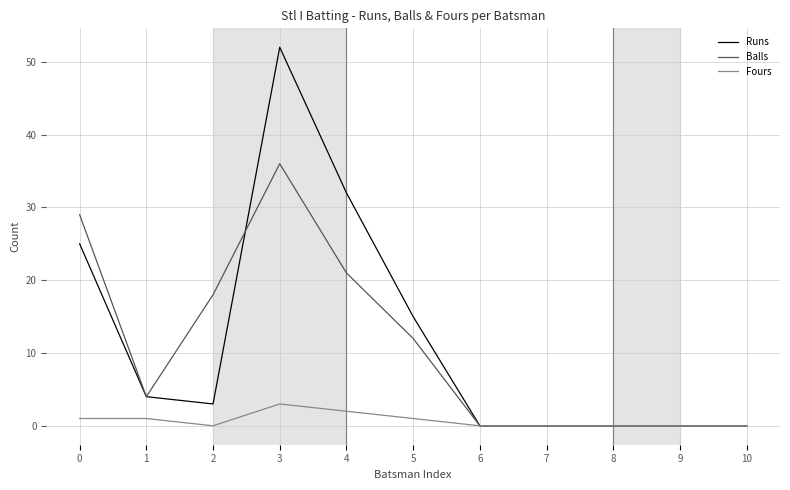

Is this an area chart (filled region under the line)?

No